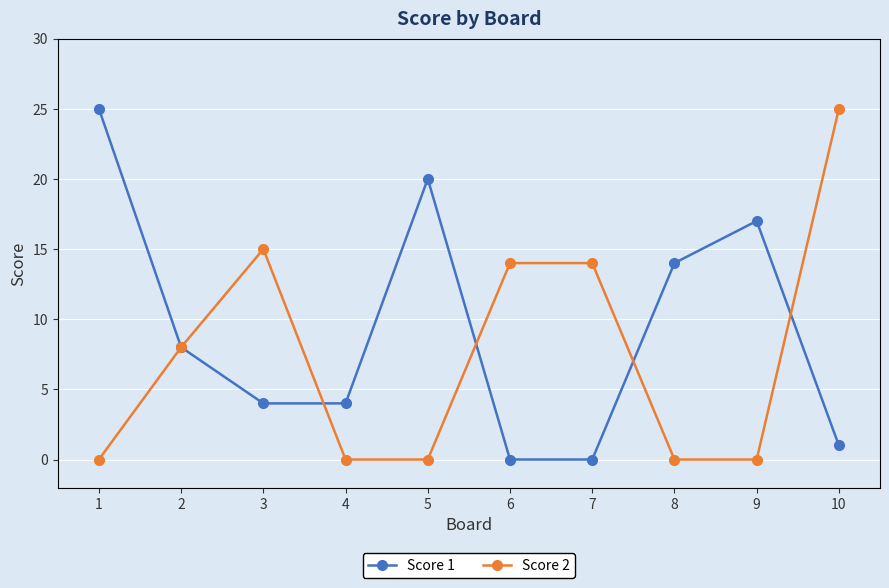

How many lines are shown in the chart?

2